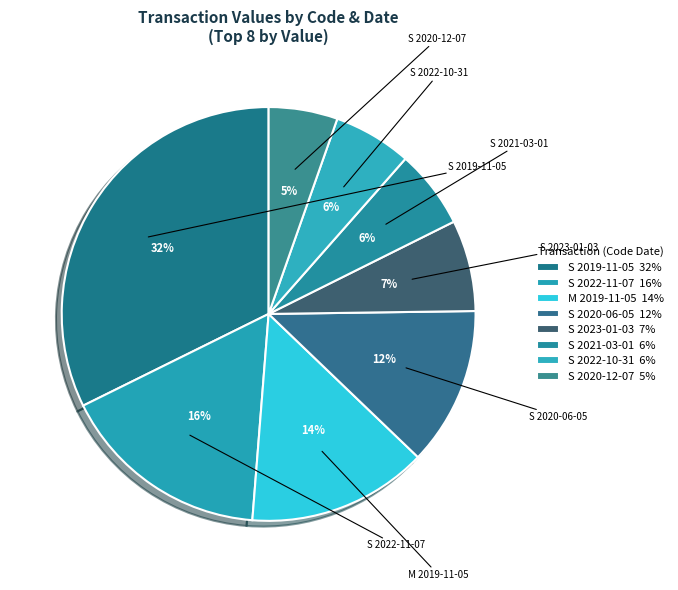

Count the number of slices in the pie.

8